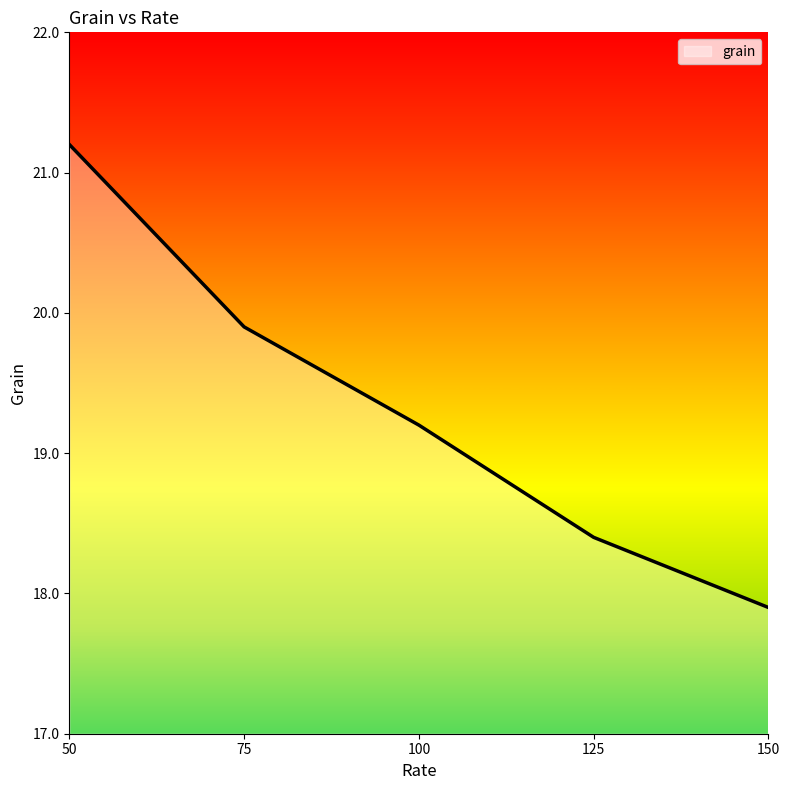

How many values exceed 19?

3